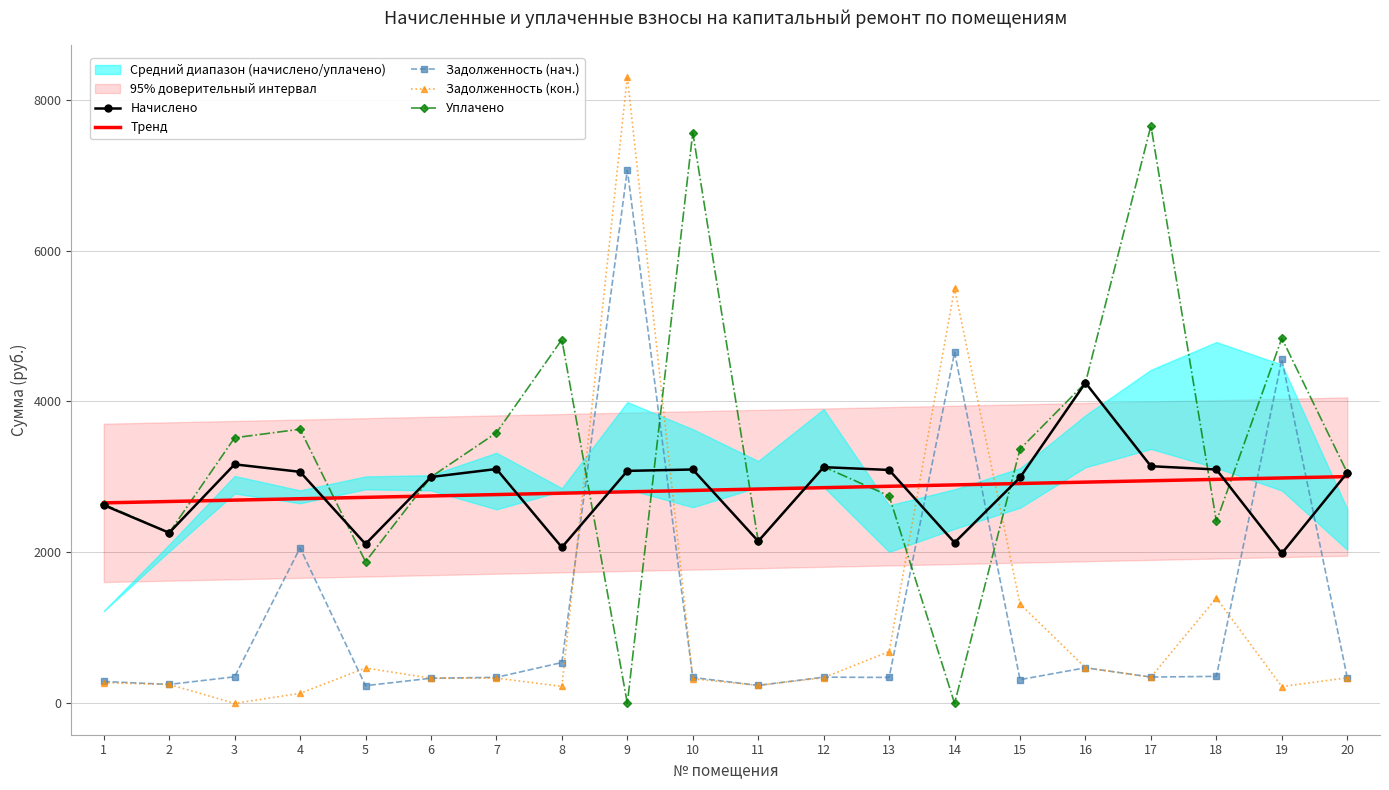

At which category does the chart reach its minimum across all series?

3